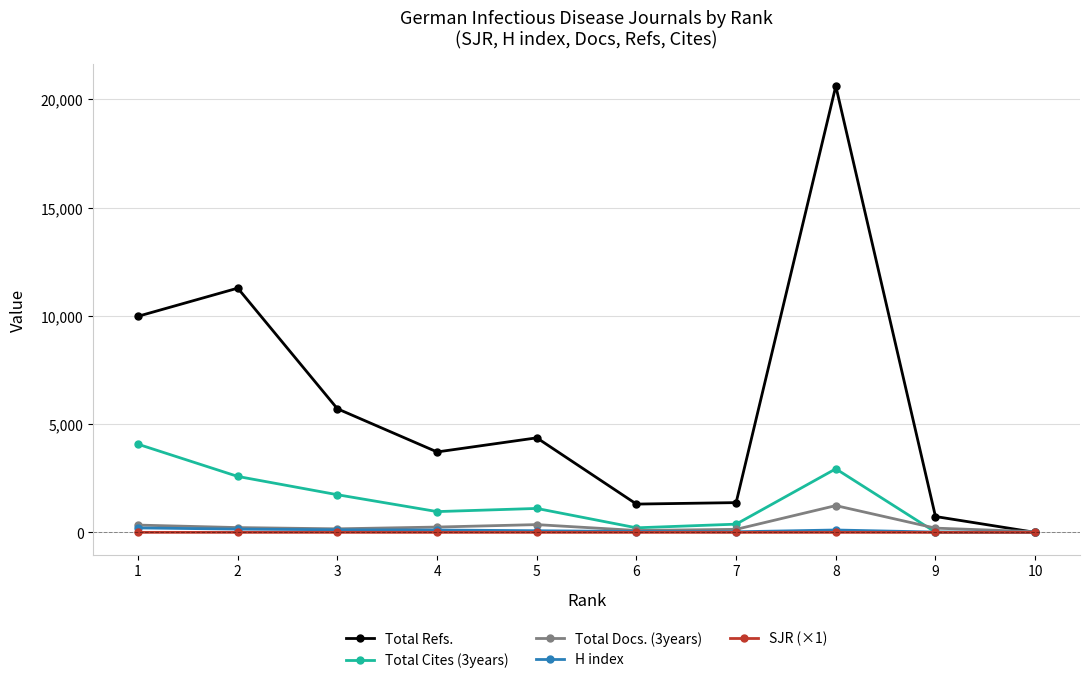

Which series has the widest spread of values?

Total Refs.